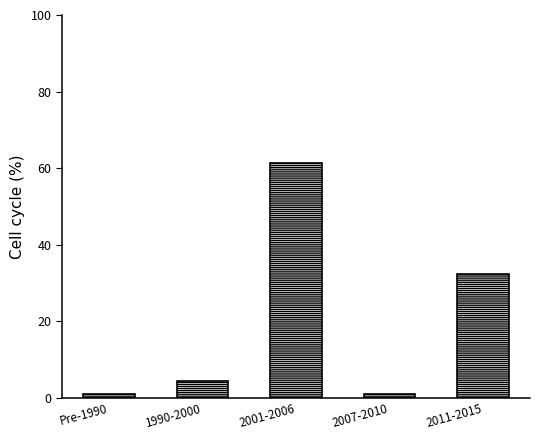

Between 1990-2000 and 2011-2015, which is larger?

2011-2015